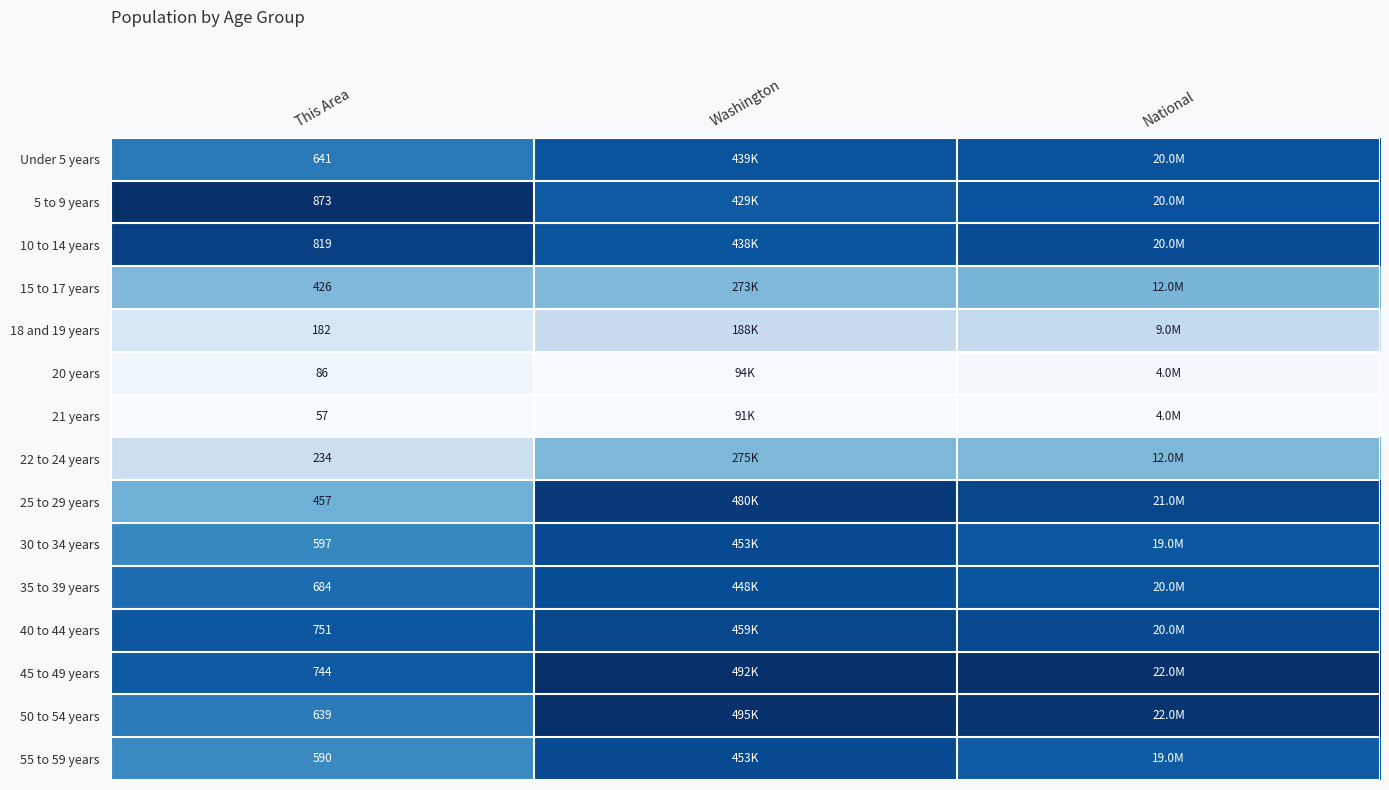

Is the value of 10 to 14 years at This Area greater than the value of 20 years at This Area?

Yes